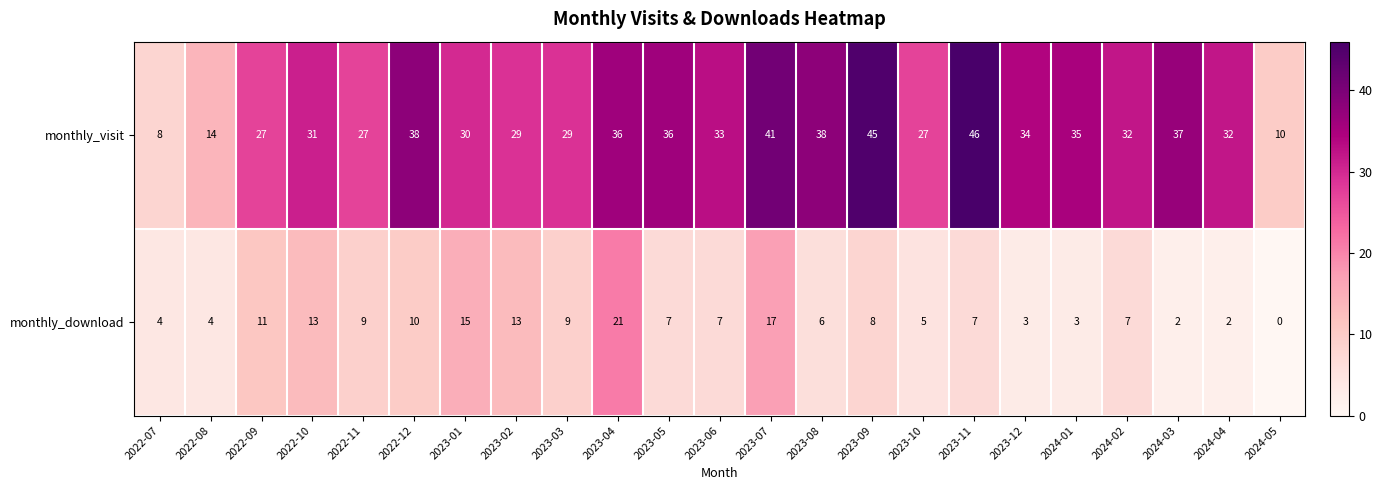

List the series in order of their peak value, highest first.

monthly_visit, monthly_download